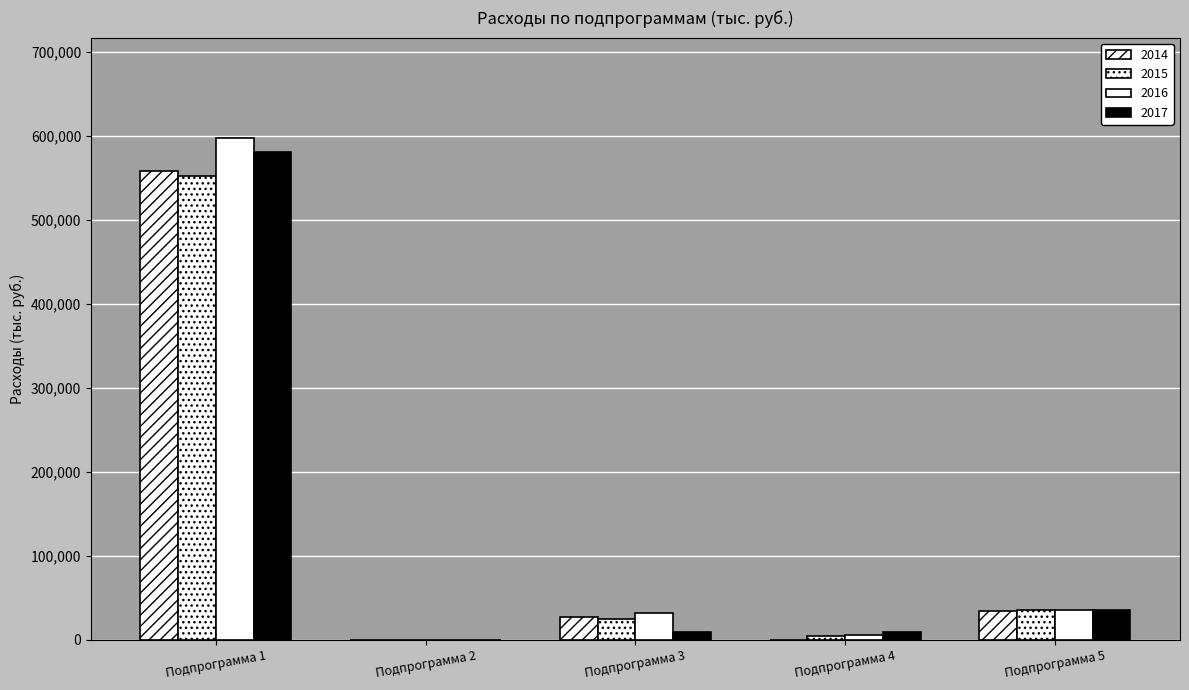

How many groups of bars are there?

5